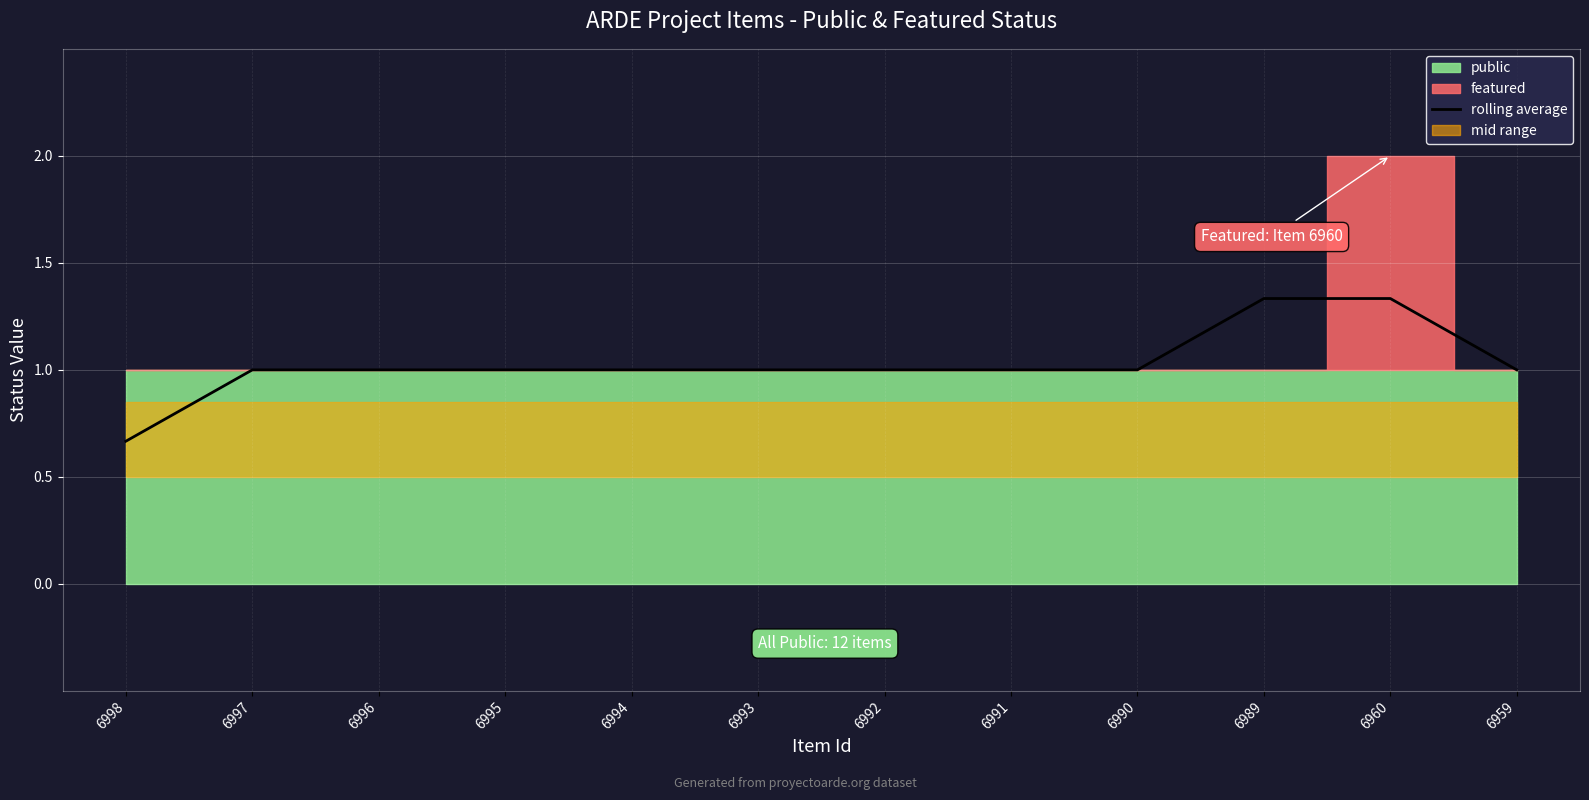

What is the difference between the values at 6997 and 6989?

0.3